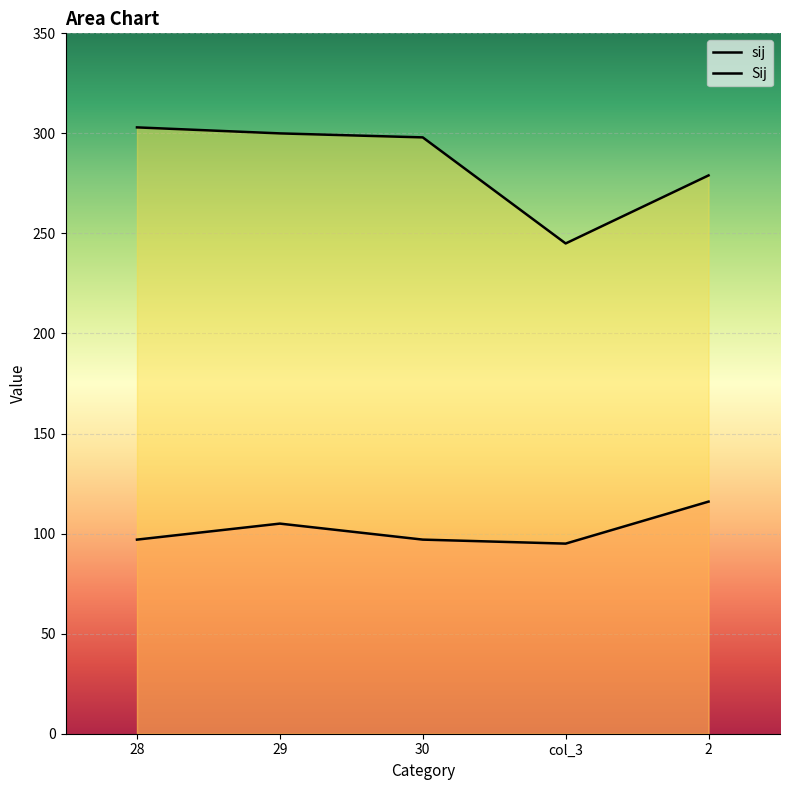

What position from the left is 30?

3